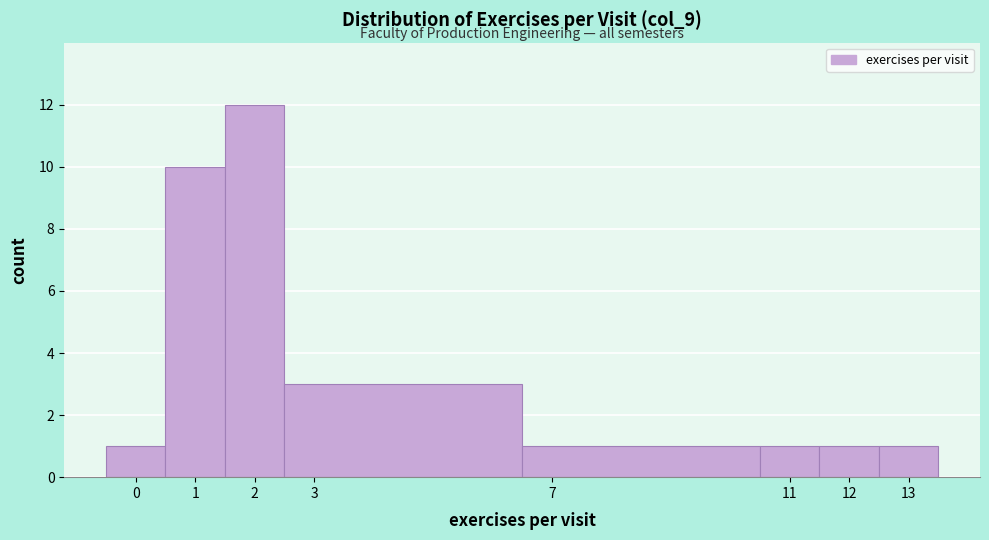

Over which range of the x-axis is the bar tallest?

1.5 to 2.5